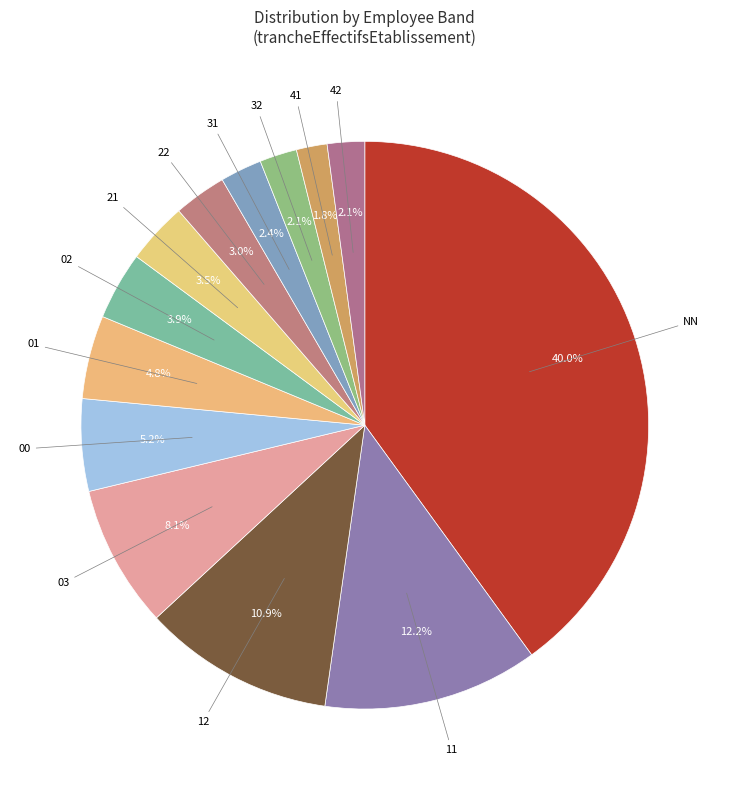

Rank the categories by value from highest to lowest.

NN, 11, 12, 03, 00, 01, 02, 21, 22, 31, 32, 42, 41